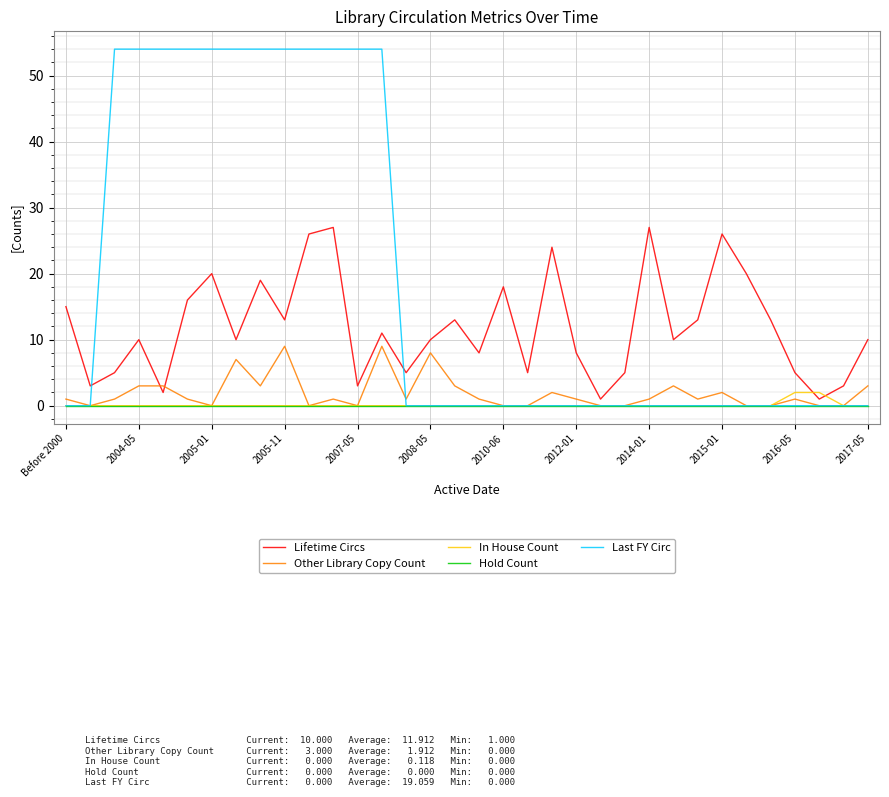

Rank the series by their maximum value, from highest to lowest.

Last FY Circ, Lifetime Circs, Other Library Copy Count, In House Count, Hold Count